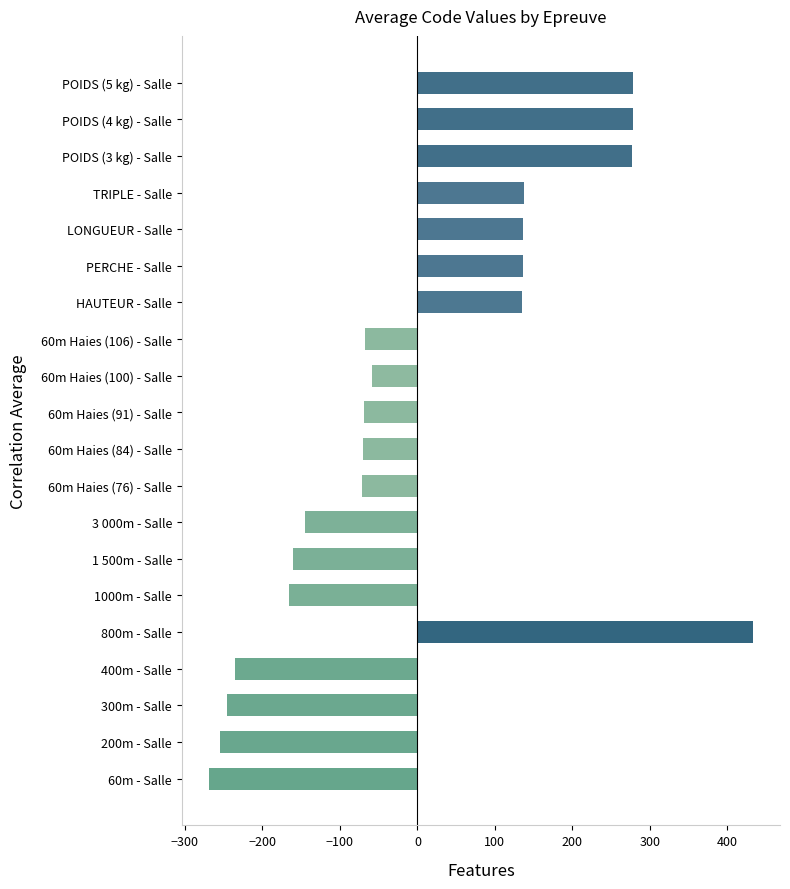

Which category has the highest value across all series?

800m - Salle